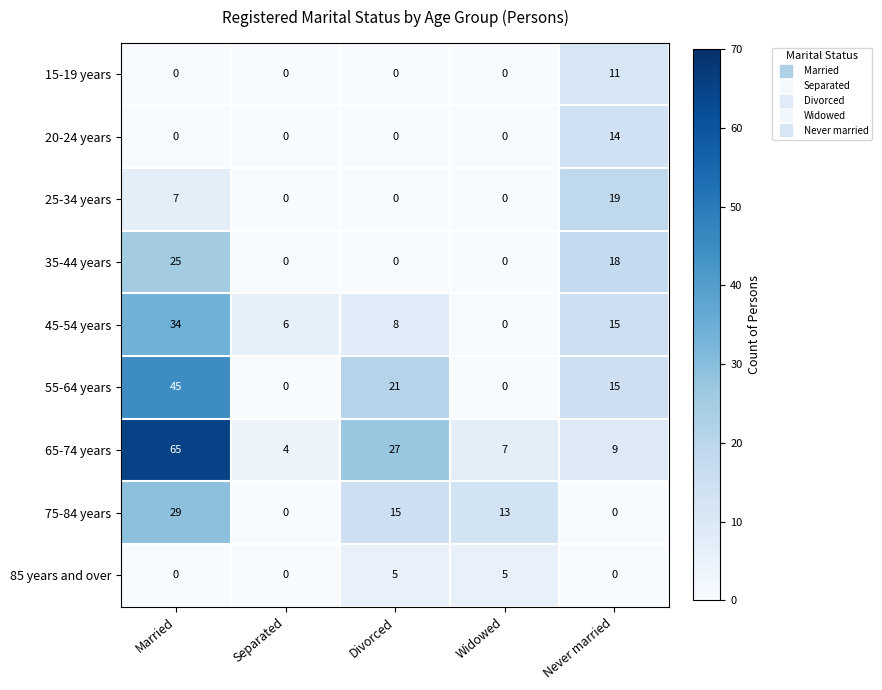

Which category has the lowest value in the 45-54 years series?

Widowed